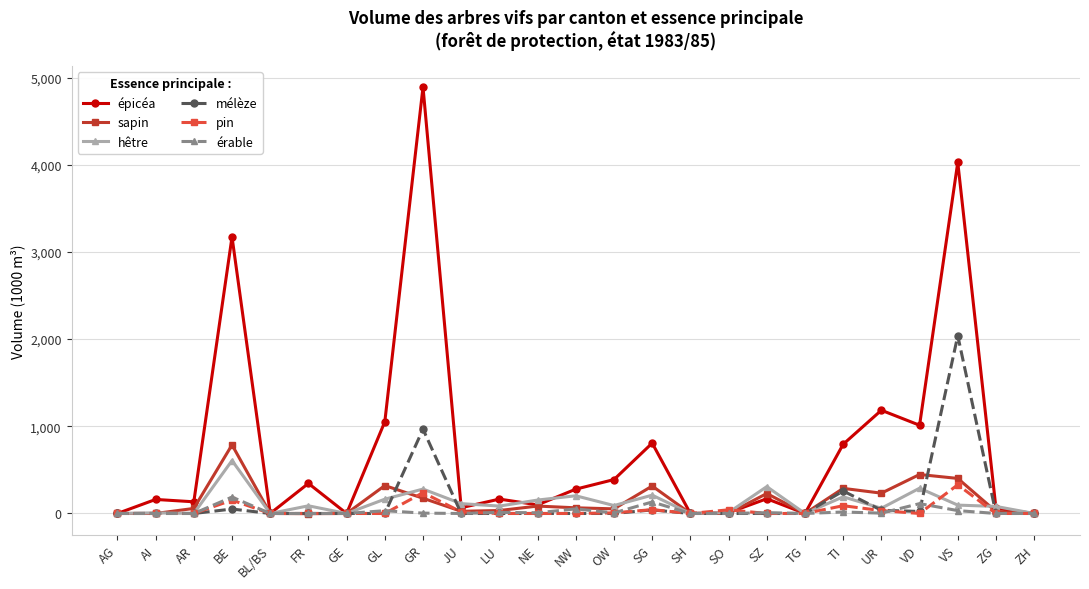

Rank the series by their maximum value, from highest to lowest.

épicéa, mélèze, sapin, hêtre, pin, érable